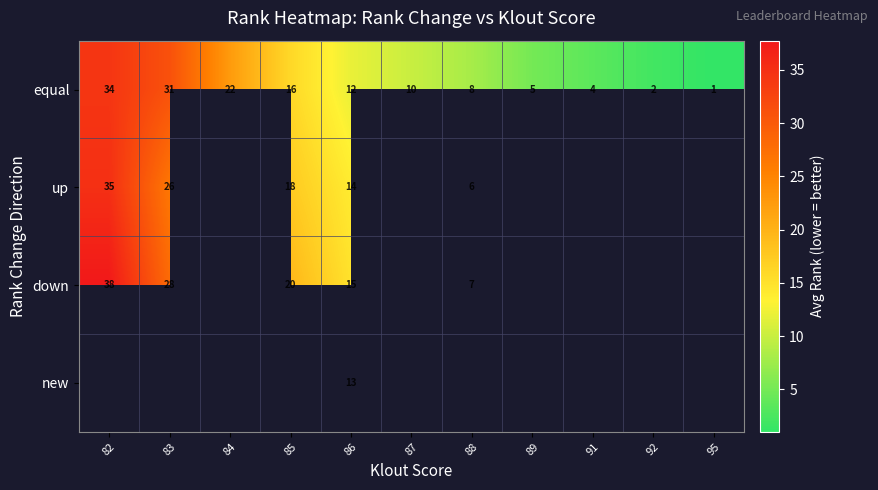

Is the value of down at 86 greater than the value of up at 82?

No